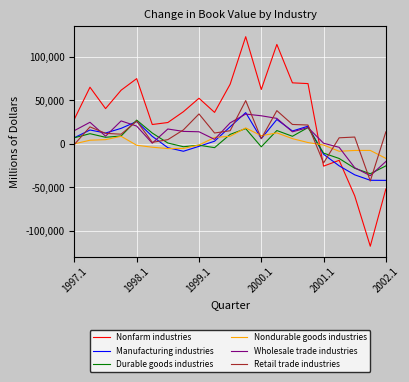

Which series has the largest total across all categories?

Nonfarm industries